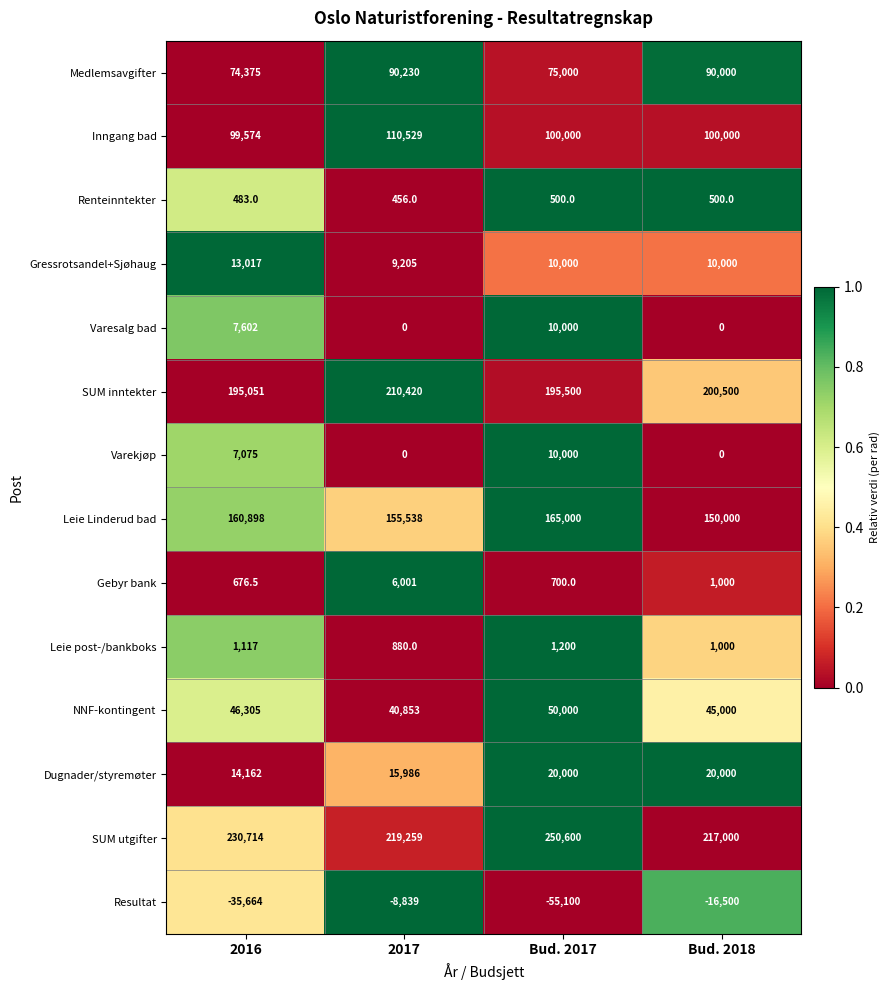

At which label does Leie post-/bankboks reach its minimum?

2017